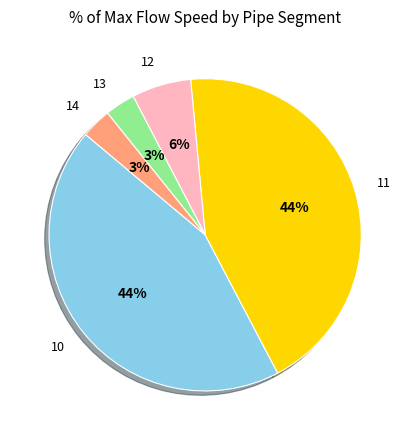

Combined, do 14 and 10 account for over 50%?

No